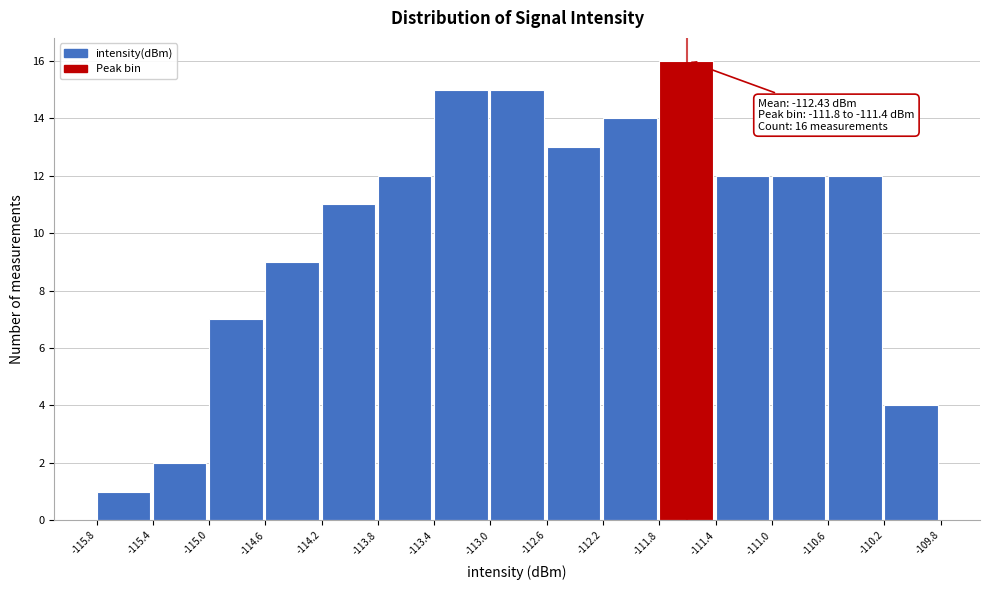

Over which range of the x-axis is the bar tallest?

-111.8 to -111.4